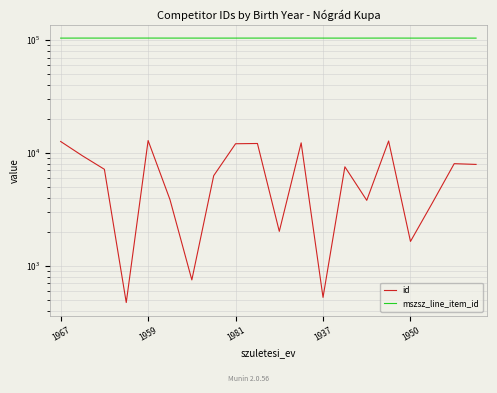

What are all the series names shown in the legend?

id, mszsz_line_item_id